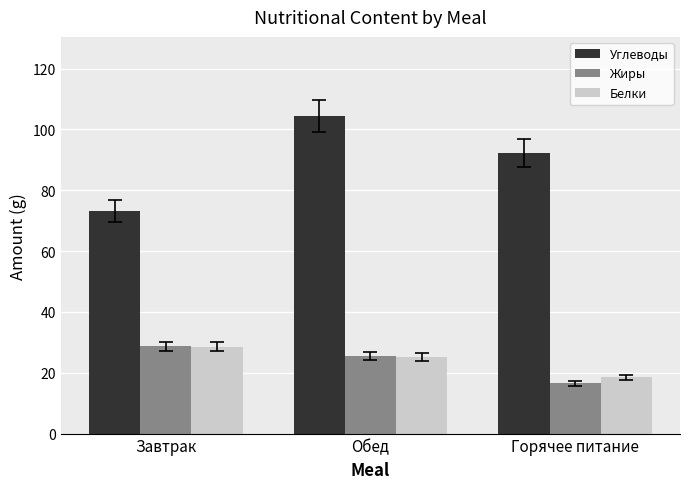

How many bars are there in total?

9